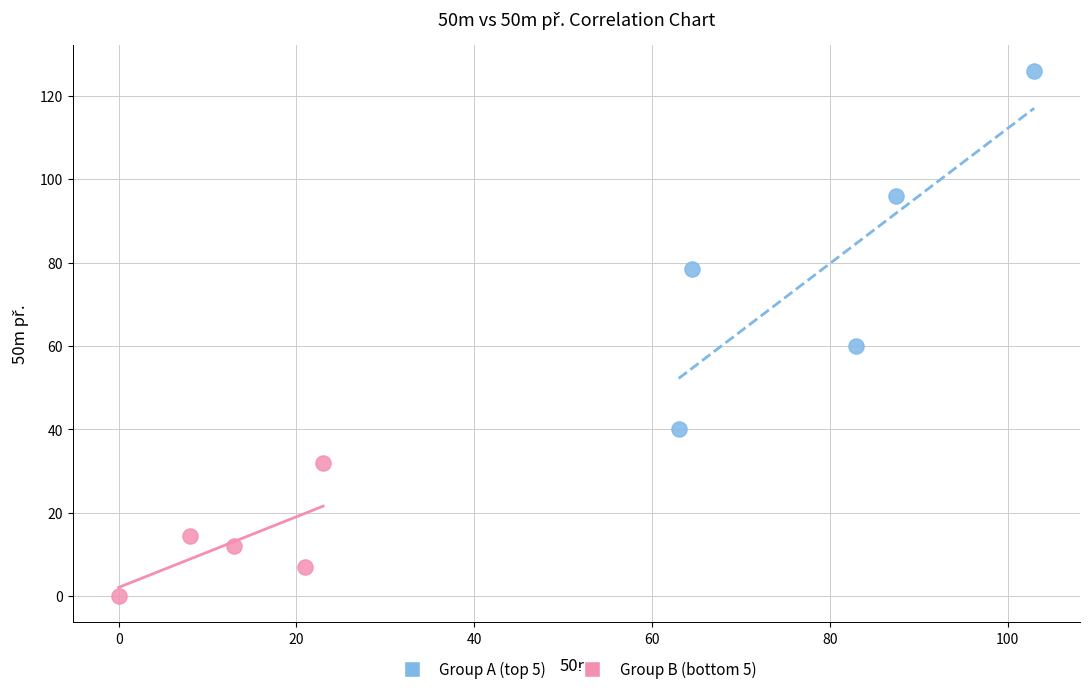

Which series contains the highest Y value?

Group A (top 5)